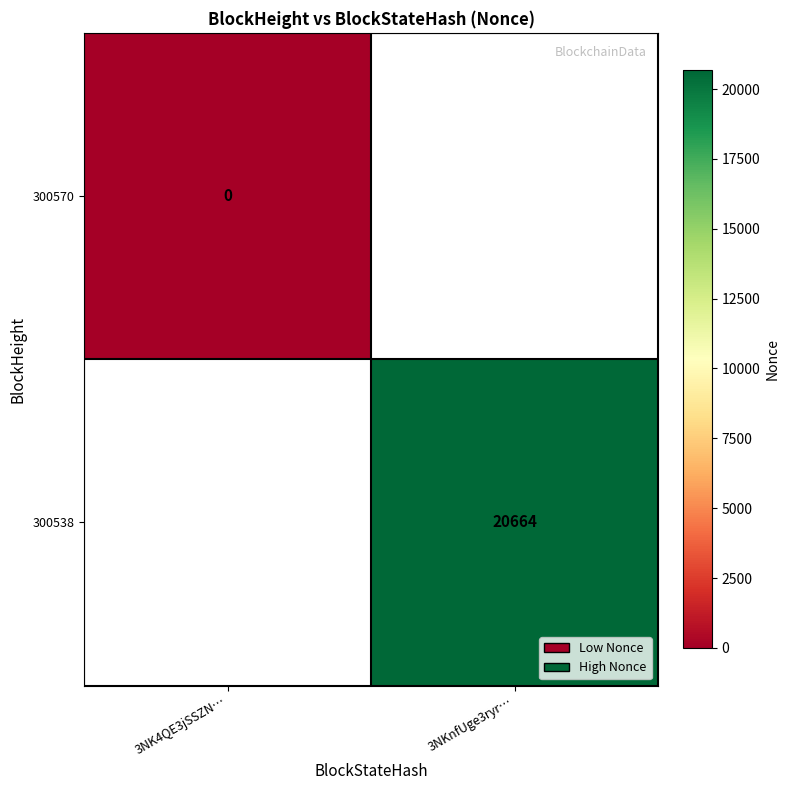

Is the value of 300570 at 3NK4QE3jSSZN… greater than the value of 300538 at 3NKnfUge3ryr…?

No